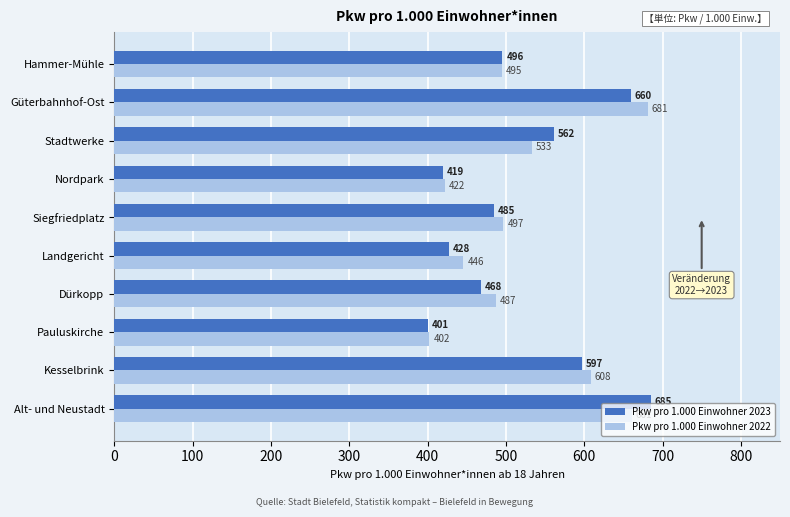

What is the minimum value for Pkw pro 1.000 Einwohner 2022?

402.4